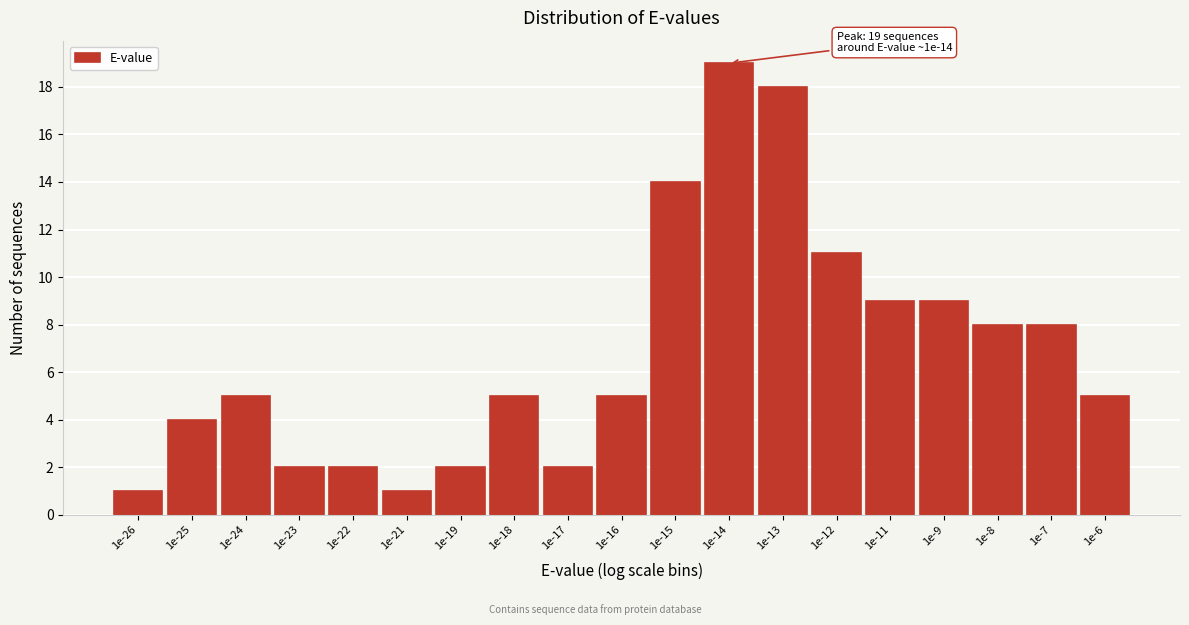

Reading left to right, extract all data points from this chart.

1	4	5	2	2	1	2	5	2	5	14	19	18	11	9	9	8	8	5